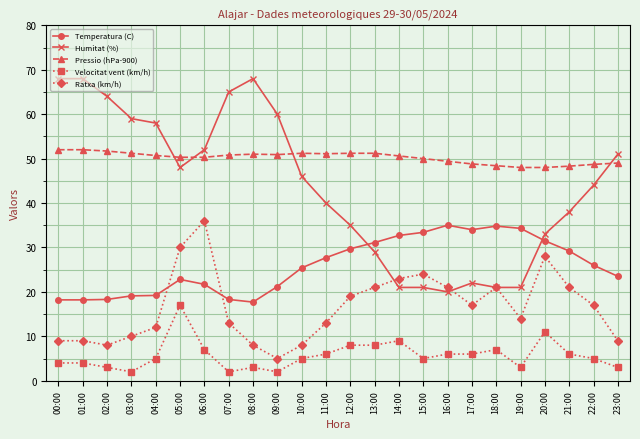

Which series has the largest total across all categories?

Pressio (hPa-900)